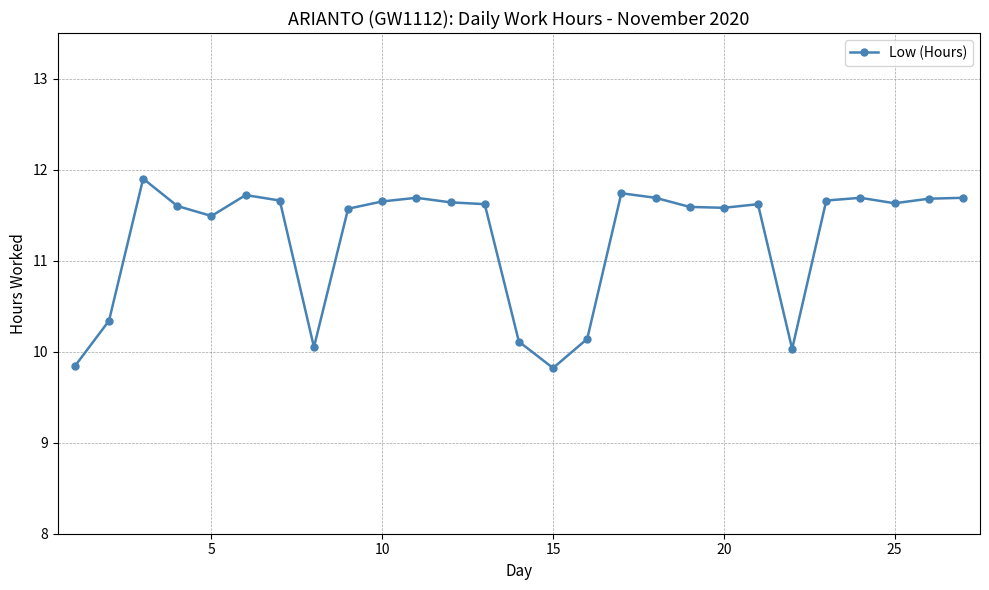

What is the difference between the maximum and minimum values?

2.1